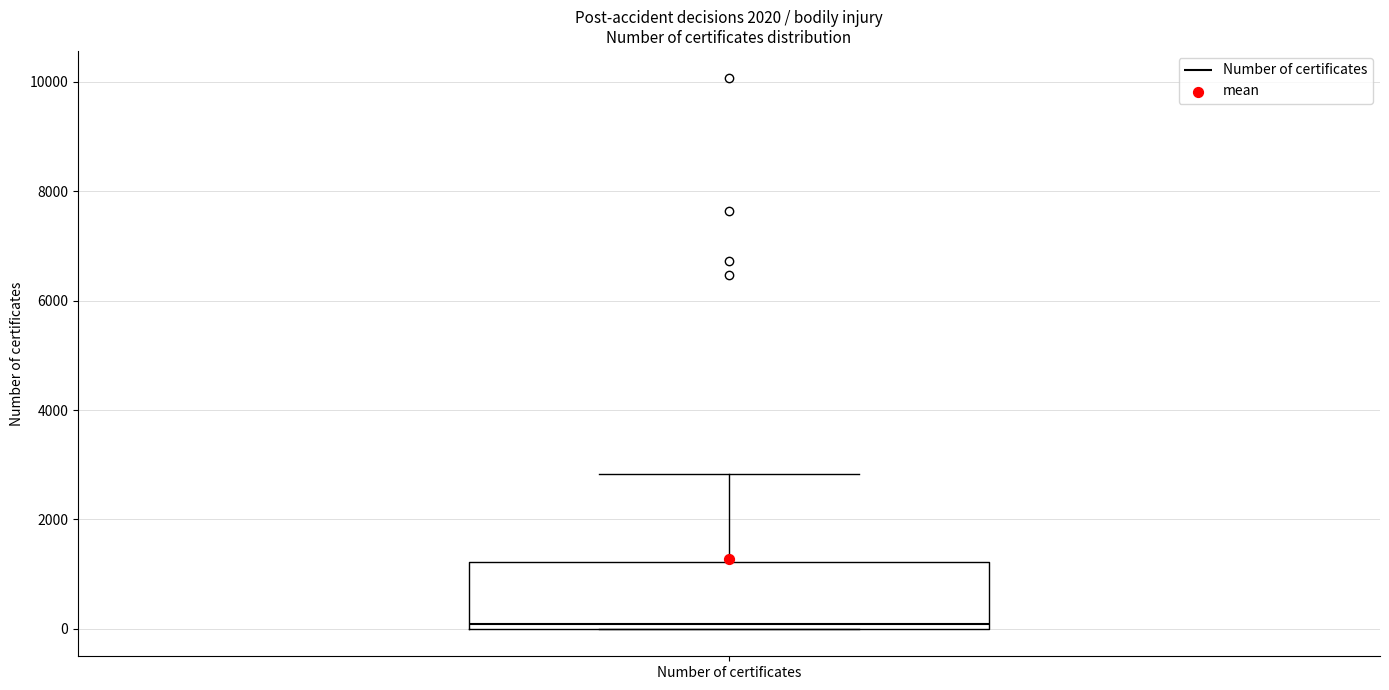

Where is the upper edge of the box for Number of certificates on the y-axis? The values are not printed on the chart, so give them approximately, as read against the axis.

1200